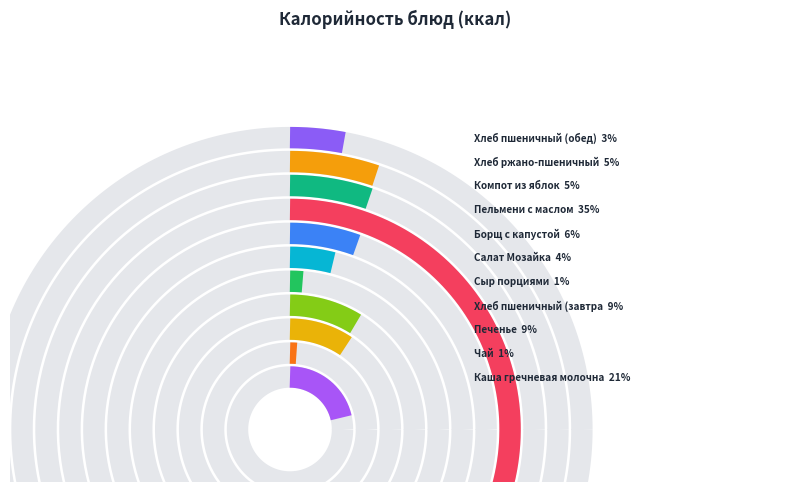

Which slice is the smallest?

Чай